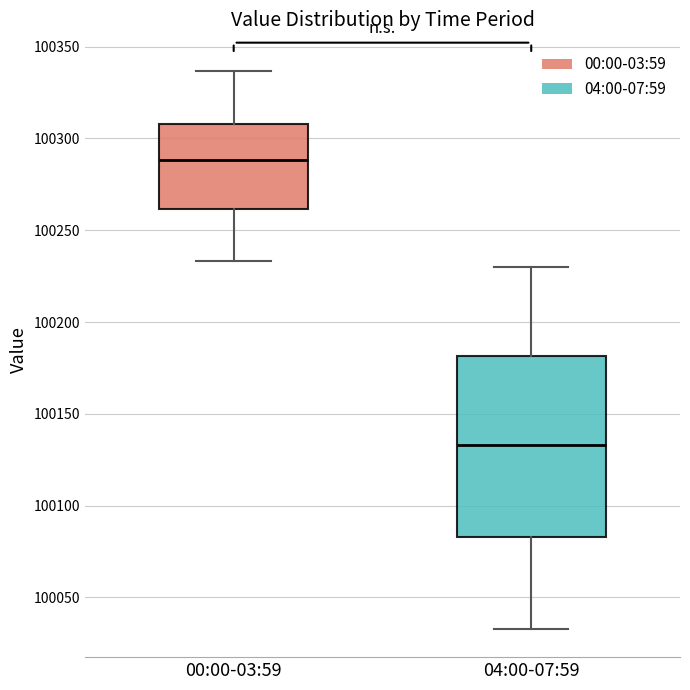

Reading left to right, read every box against the y-axis: the position of its median line, the range the box covers, and the ends of its whiskers. The values are not printed on the chart, so give them approximately, as read against the axis.

00:00-03:59: median 100290, box 100260 to 100310, whiskers 100235 to 100335
04:00-07:59: median 100135, box 100085 to 100180, whiskers 100035 to 100230